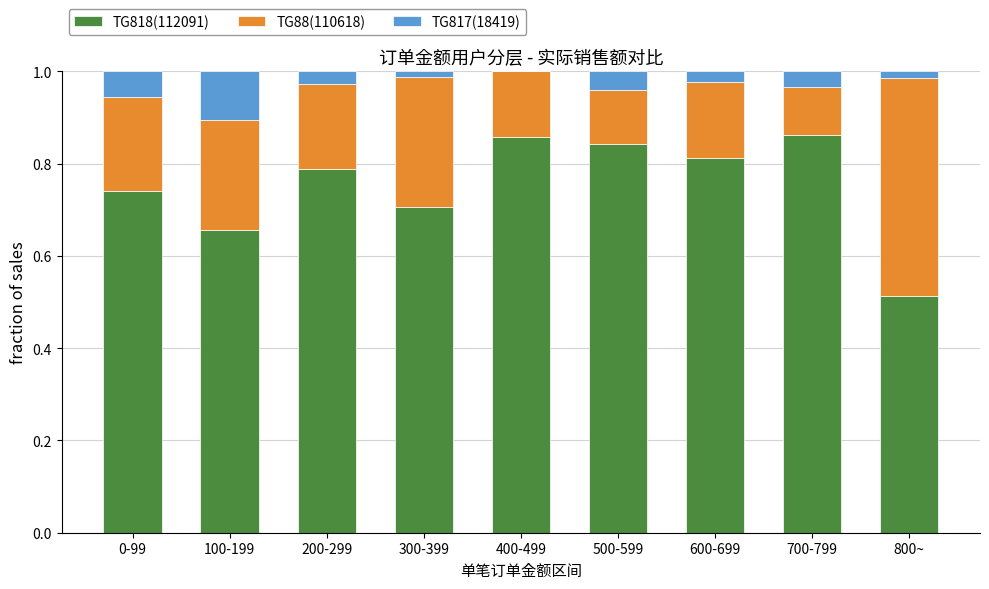

Is it true that TG818(112091) equals 0.3 at 100-199?

False